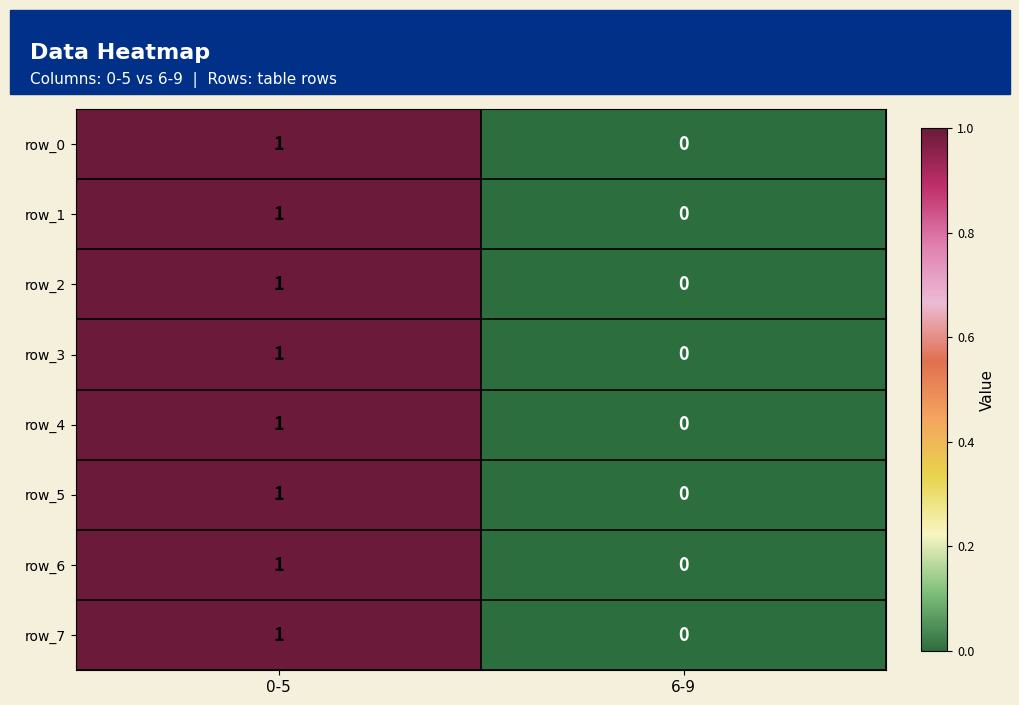

List the labels in order of row_0 value, smallest first.

6-9, 0-5